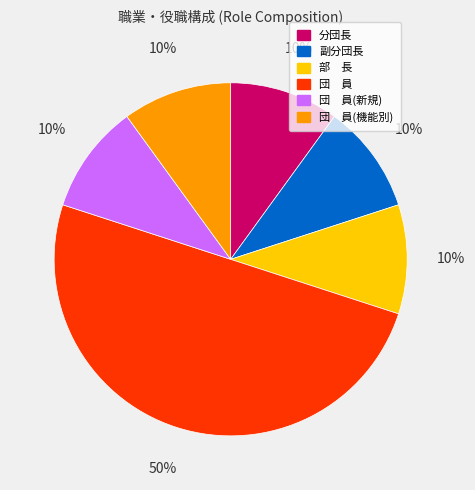

To the nearest percent, what is the average slice percentage?

17%